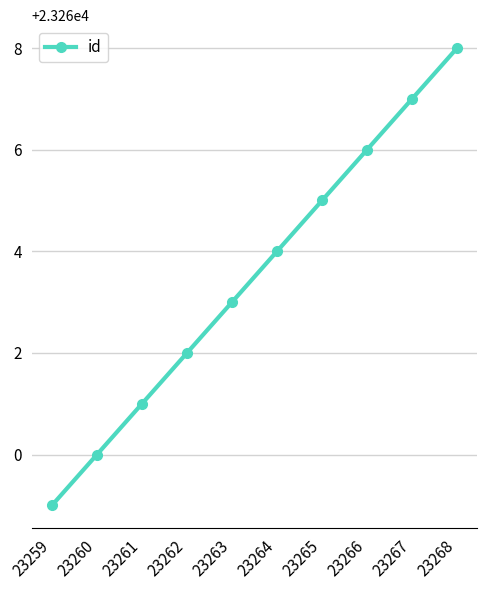

Does the chart have visible grid lines?

Yes